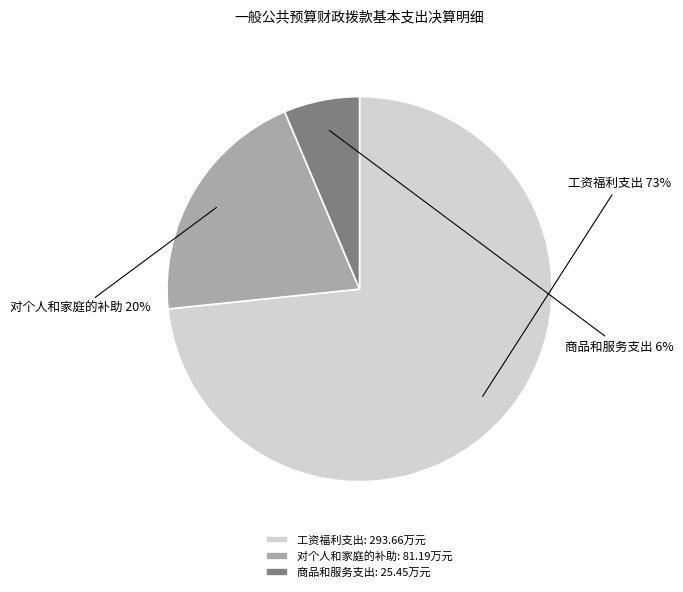

To the nearest percent, what portion does 商品和服务支出 represent?

6%